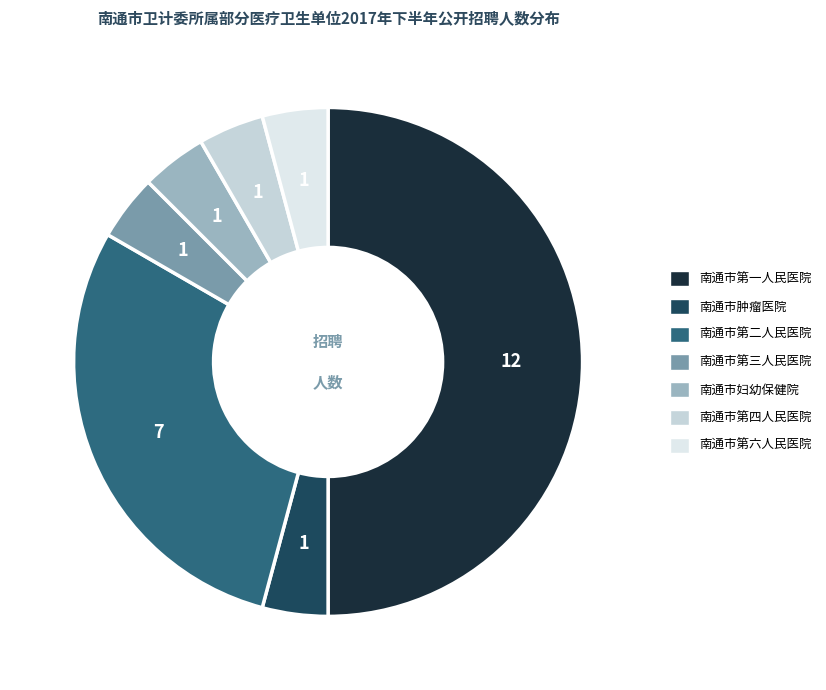

How many slices are in this pie chart?

7